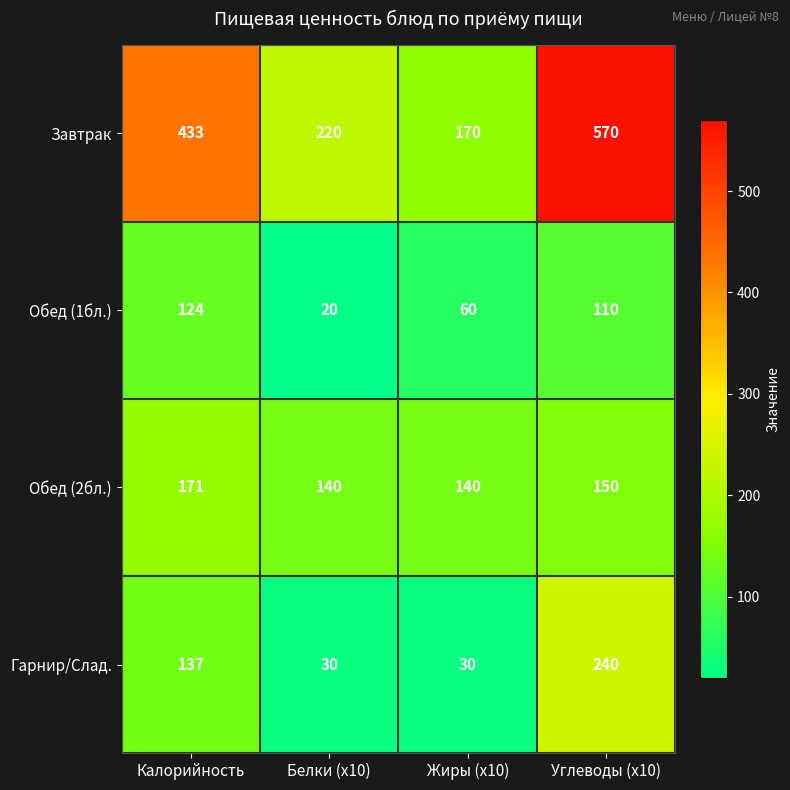

What is the approximate value of Обед (1бл.) at Белки (x10)?

20